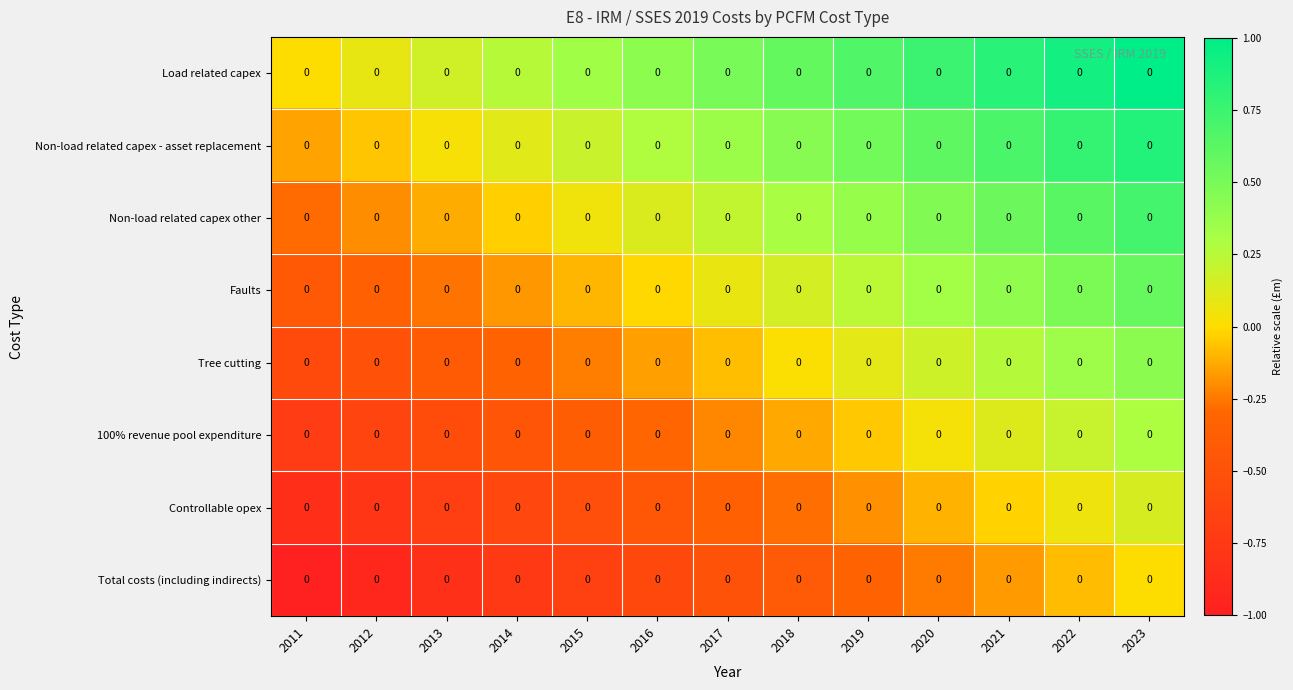

Which series has the largest range (max minus min)?

Load related capex